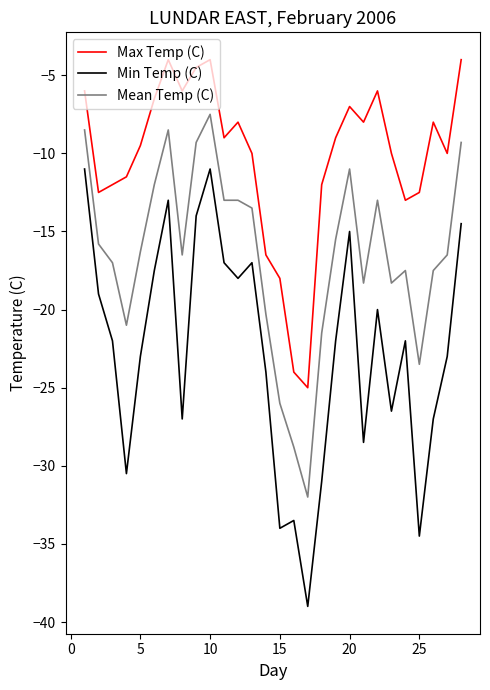

Which series has the largest total across all categories?

Max Temp (C)